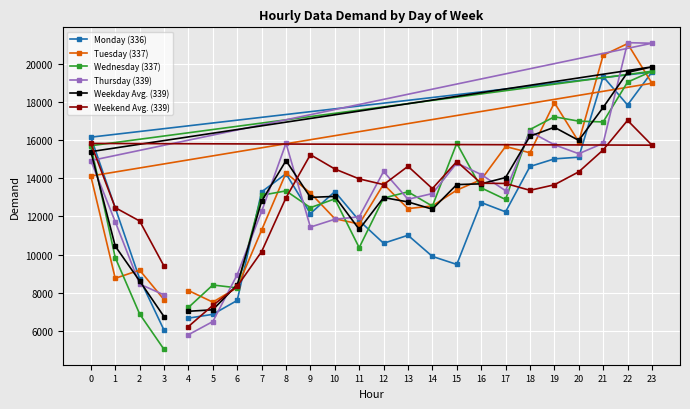

What is the value of the Weekday Avg. (339) point at the 19th from the left?

16210